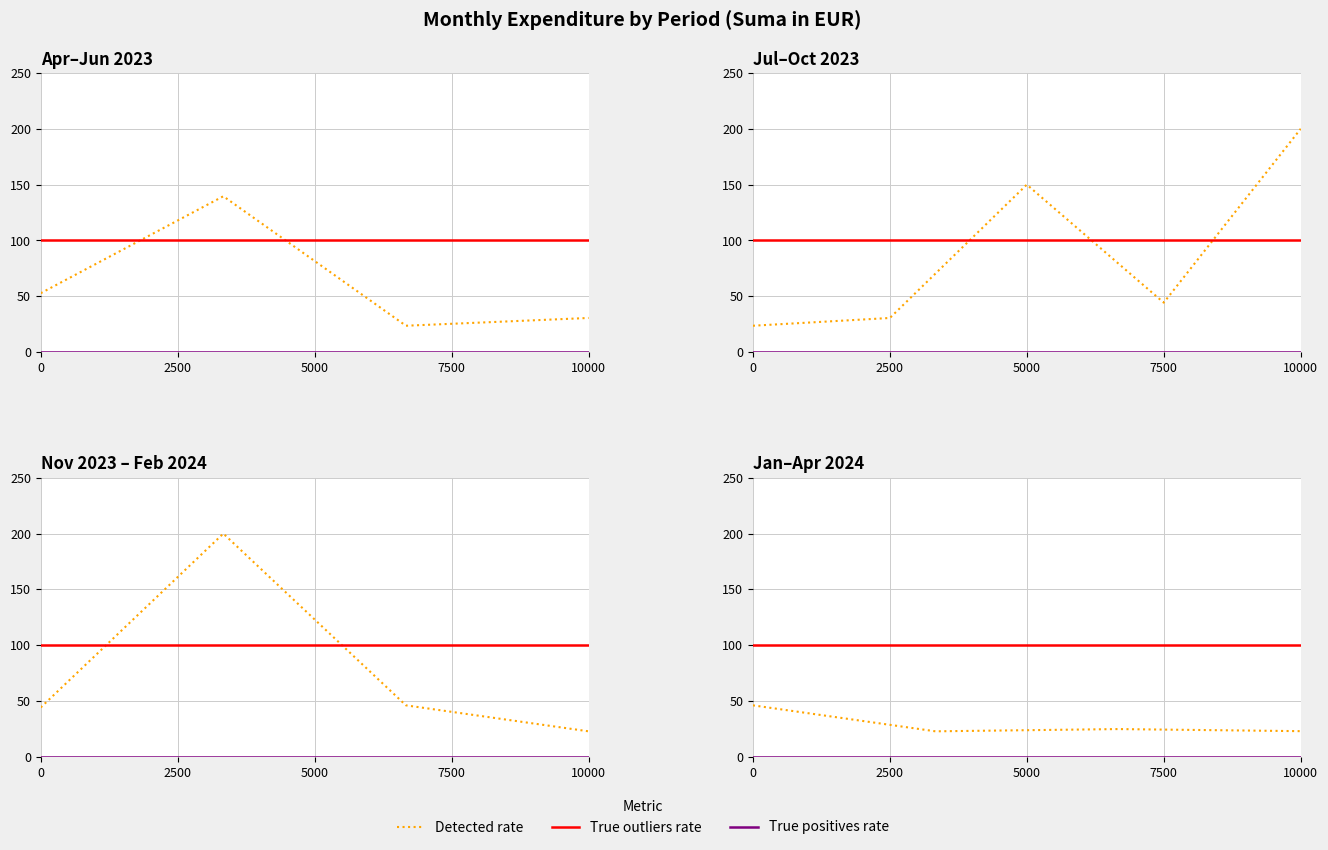

At how many categories does at least one series exceed 41?

4